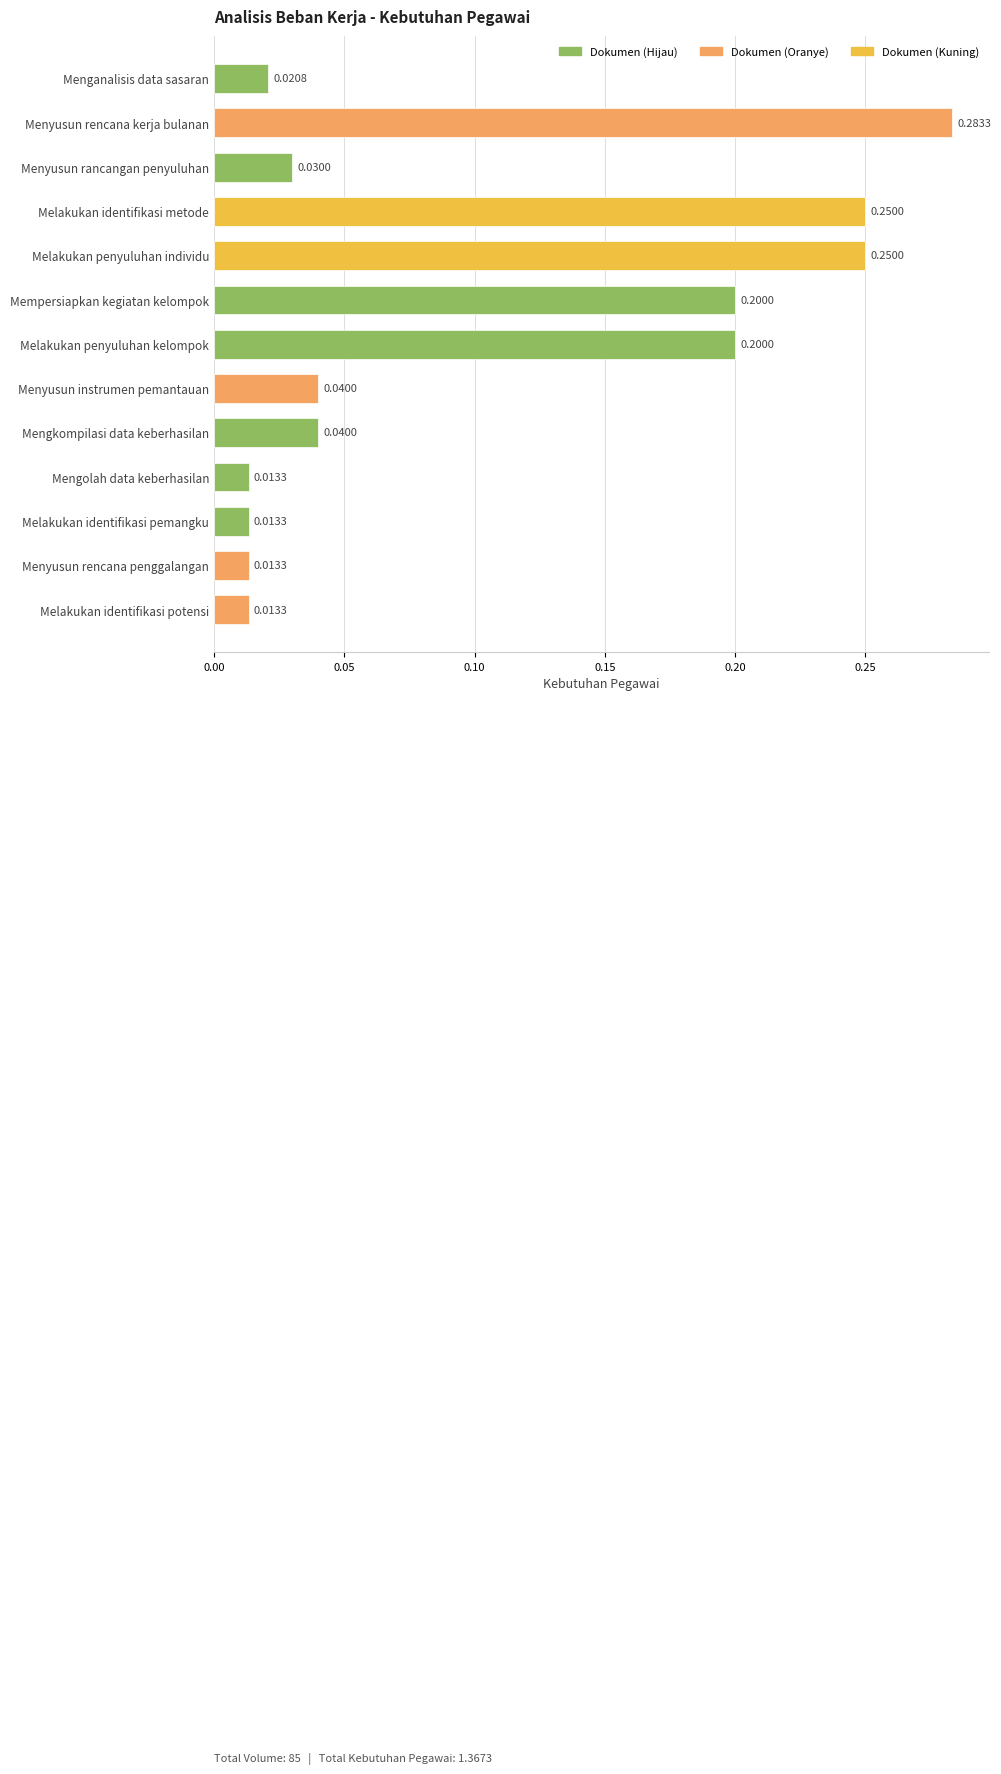

Which label corresponds to the largest value in the chart?

Menyusun rencana kerja bulanan